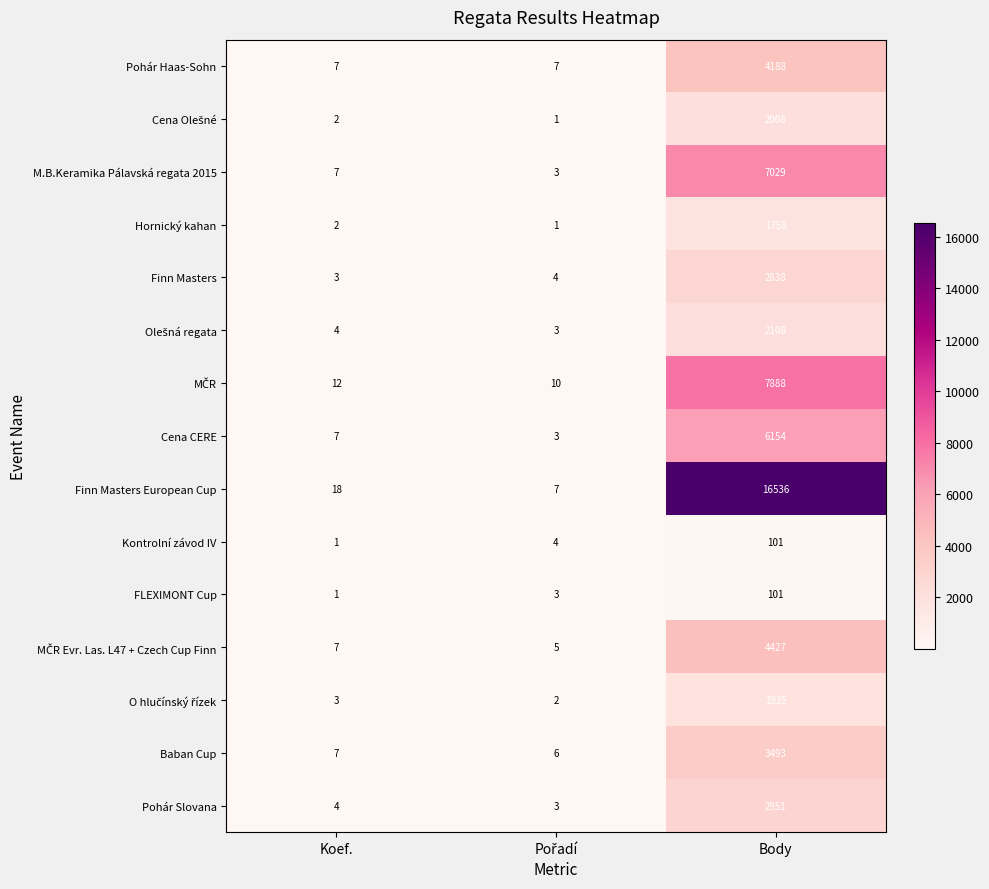

What is the average value of the Pohár Haas-Sohn series?

1401